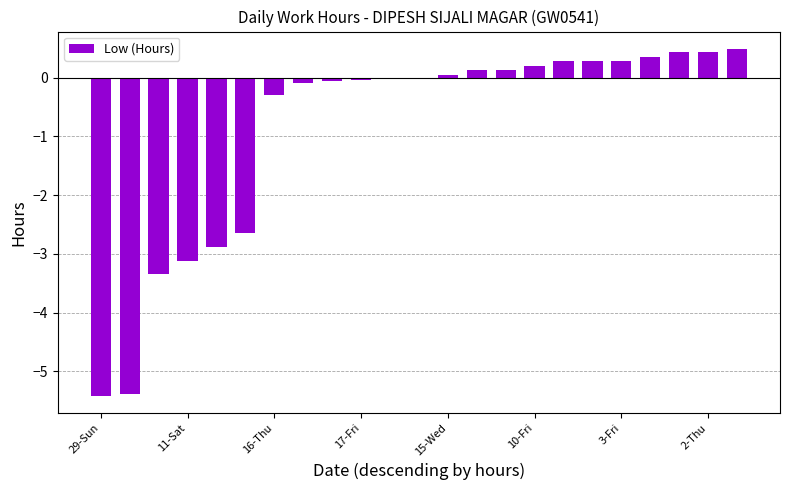

What is the maximum value shown in the chart?

0.5